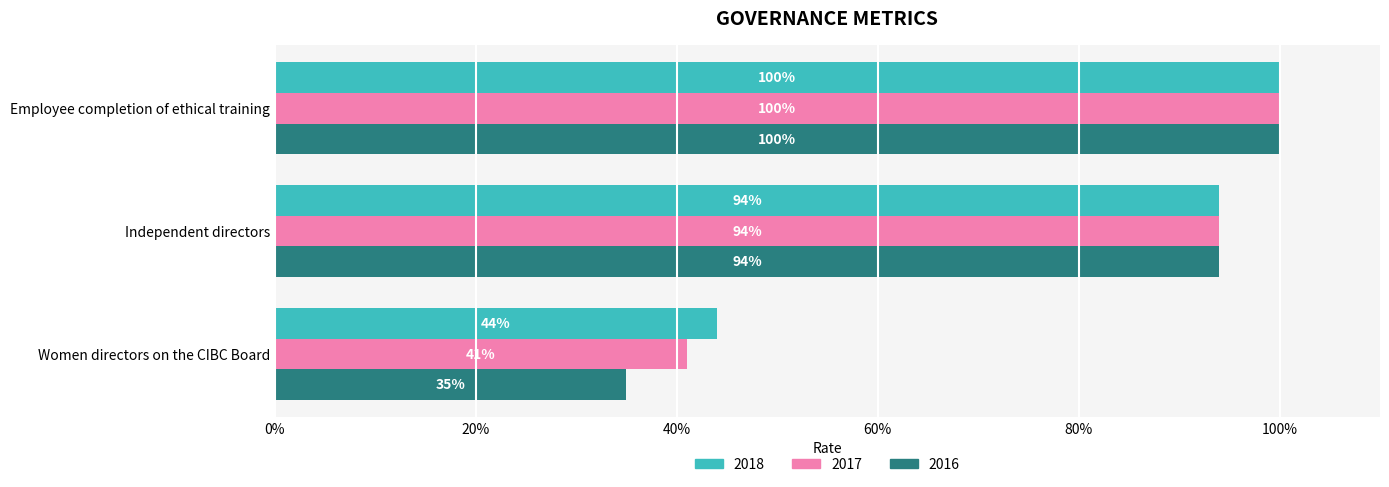

What is the minimum value shown in the chart?

0.3